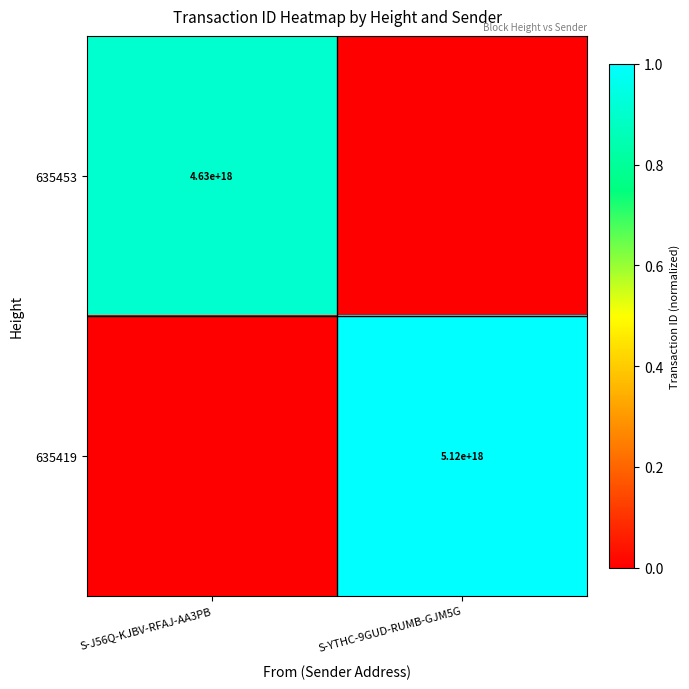

Which label corresponds to the largest value in the chart?

S-YTHC-9GUD-RUMB-GJM5G